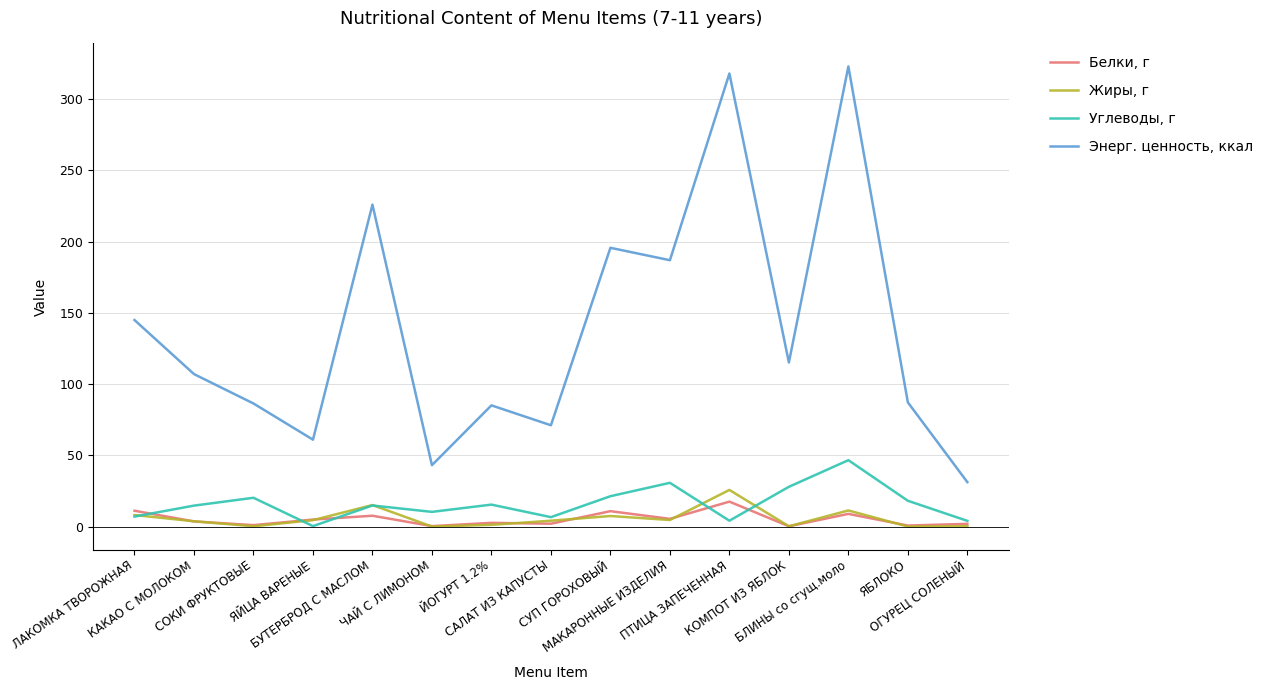

How many values in the Жиры, г series exceed 4?

8